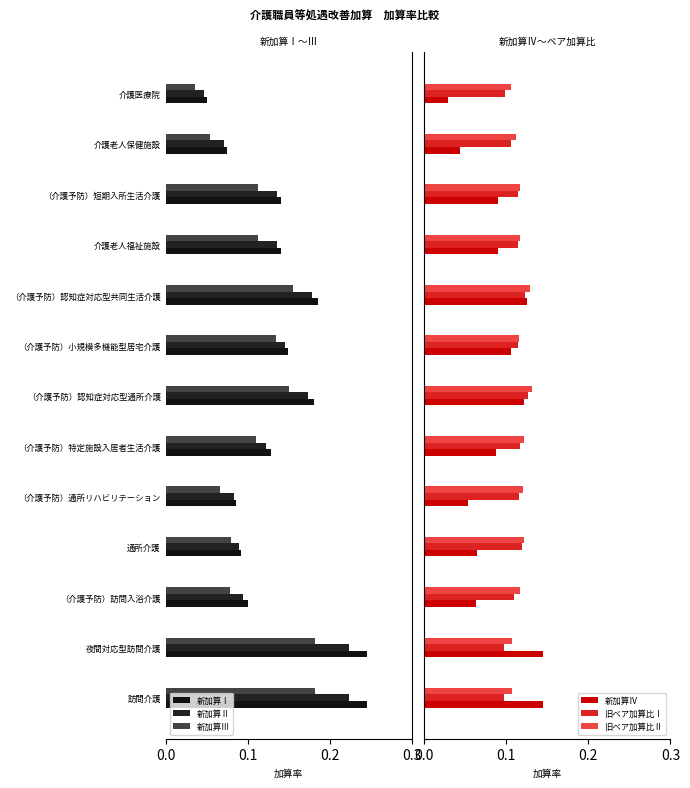

Which series changed the most between （介護予防）通所リハビリテーション and （介護予防）短期入所生活介護?

新加算Ⅰ